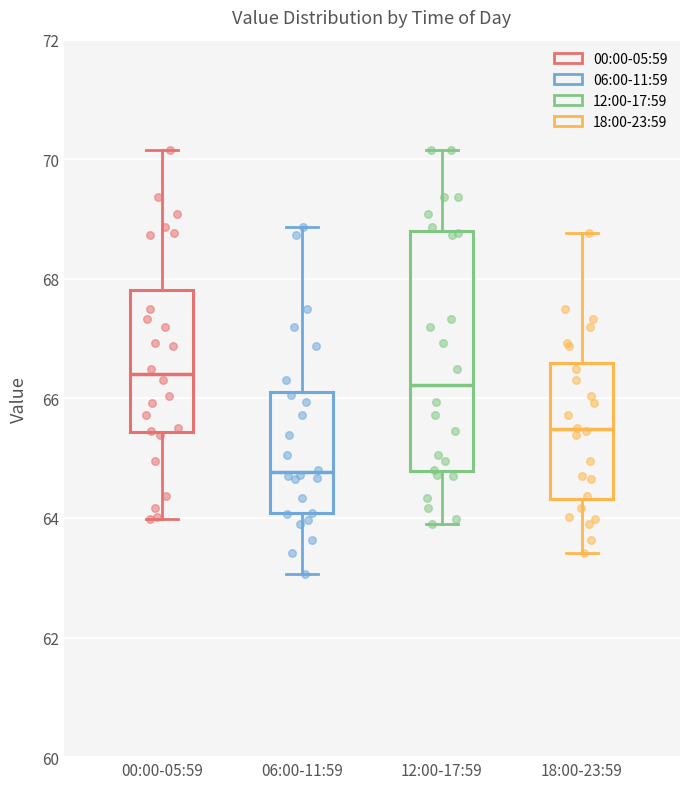

Comparing the boxes themselves (not the whiskers), which one is the tallest?

12:00-17:59